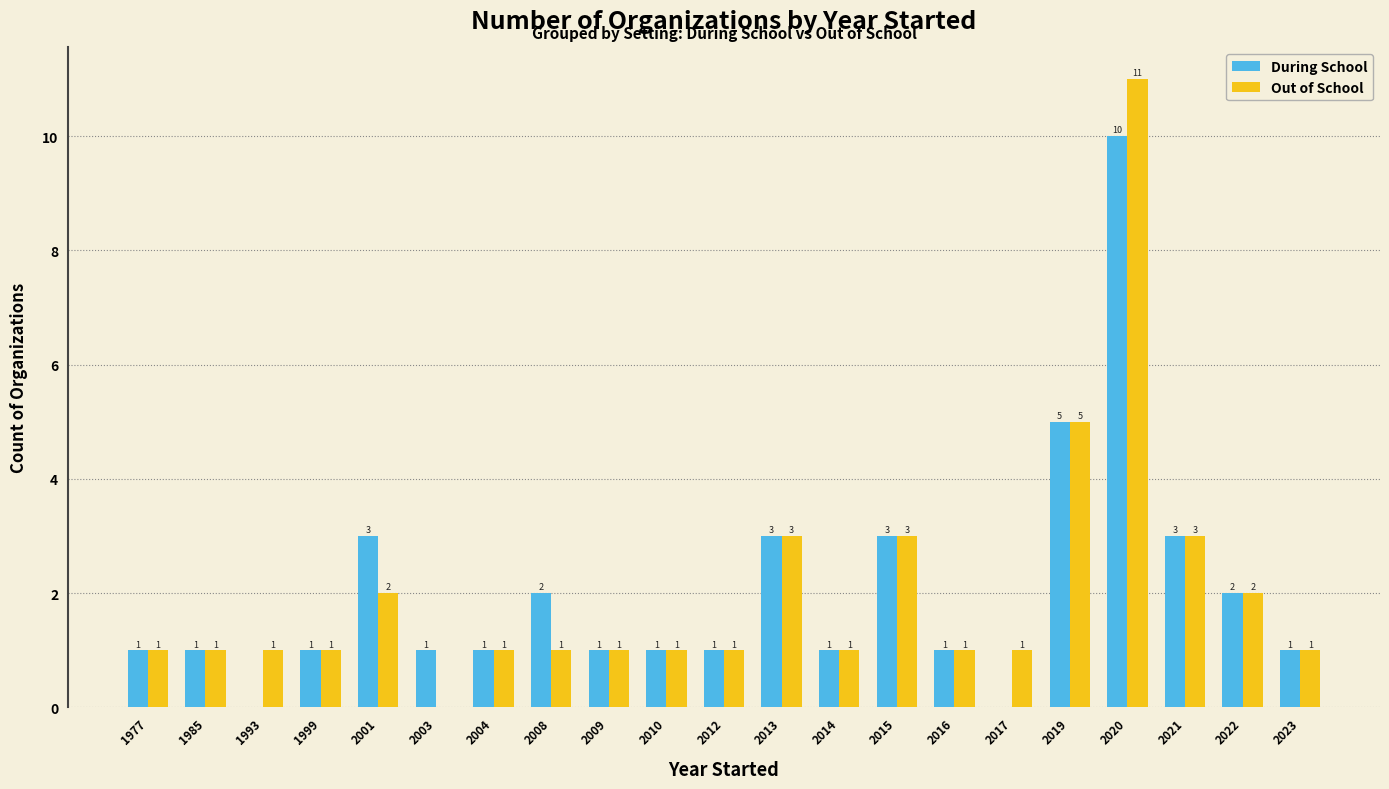

Is it true that Out of School equals 1 at 2015?

False